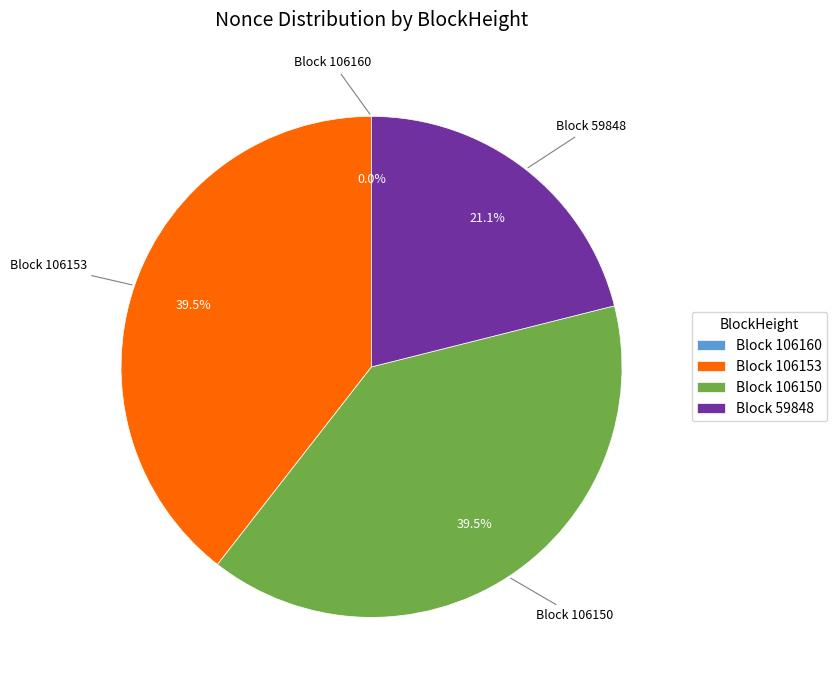

Approximately how many times larger is the value at Block 106153 compared to Block 106150?

1.0